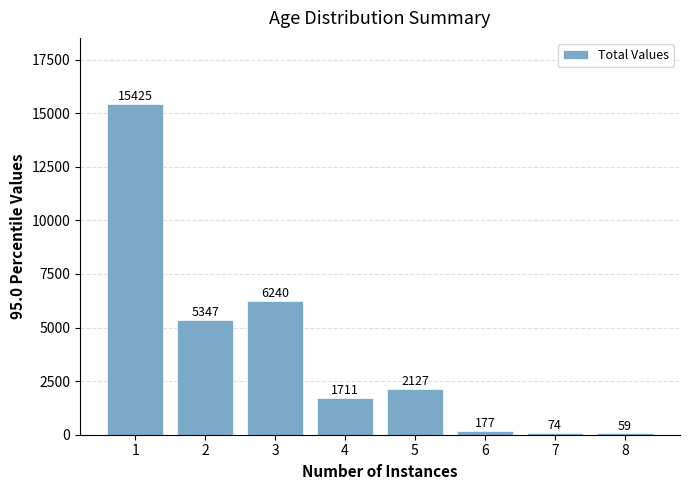

List the labels in order of value, largest first.

1, 3, 2, 5, 4, 6, 7, 8